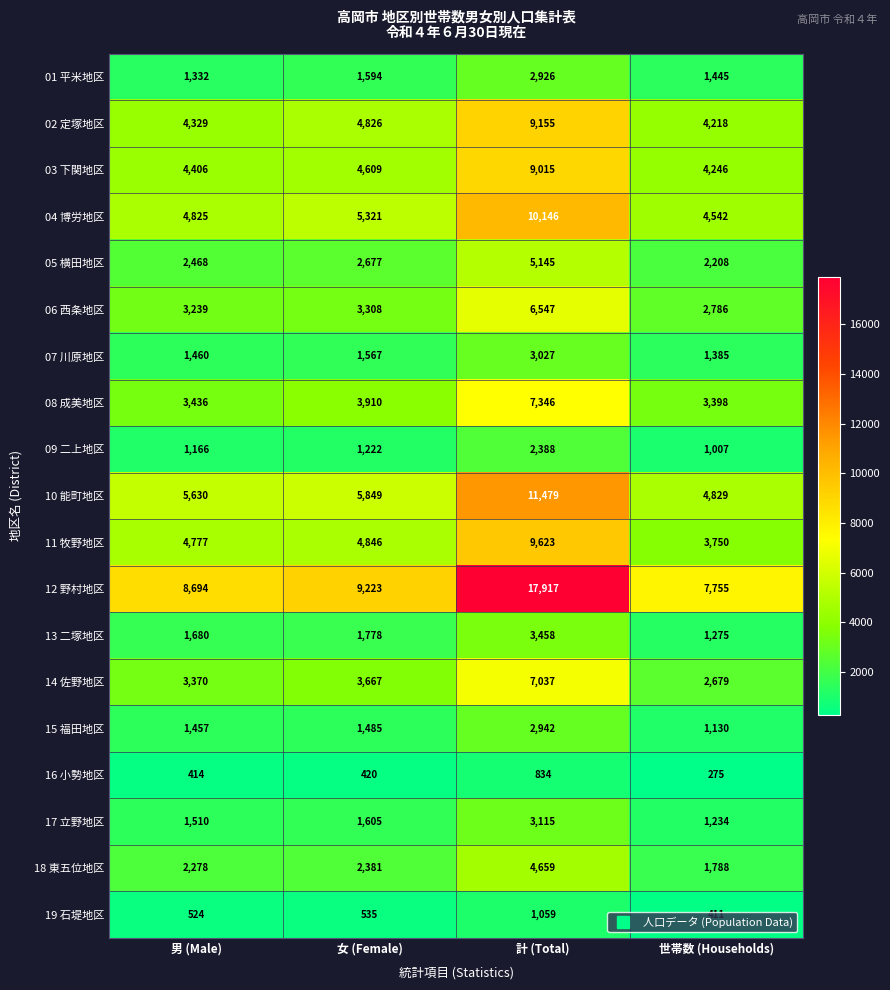

At which label is 18 東五位地区 closest to 3223?

女 (Female)